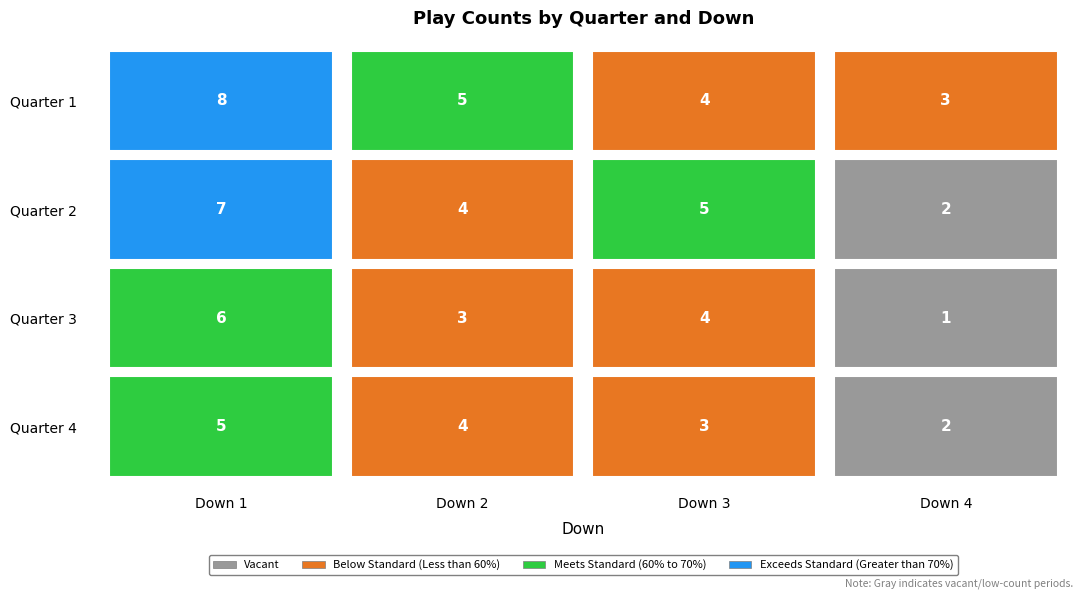

At which label does 1 first exceed 5?

1